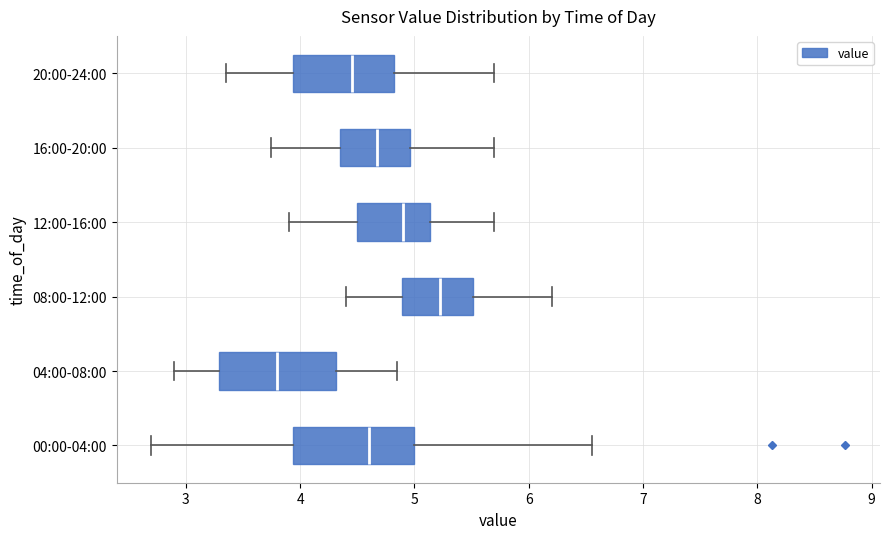

Where is the left edge of the box for 16:00-20:00 on the x-axis? The values are not printed on the chart, so give them approximately, as read against the axis.

4.4